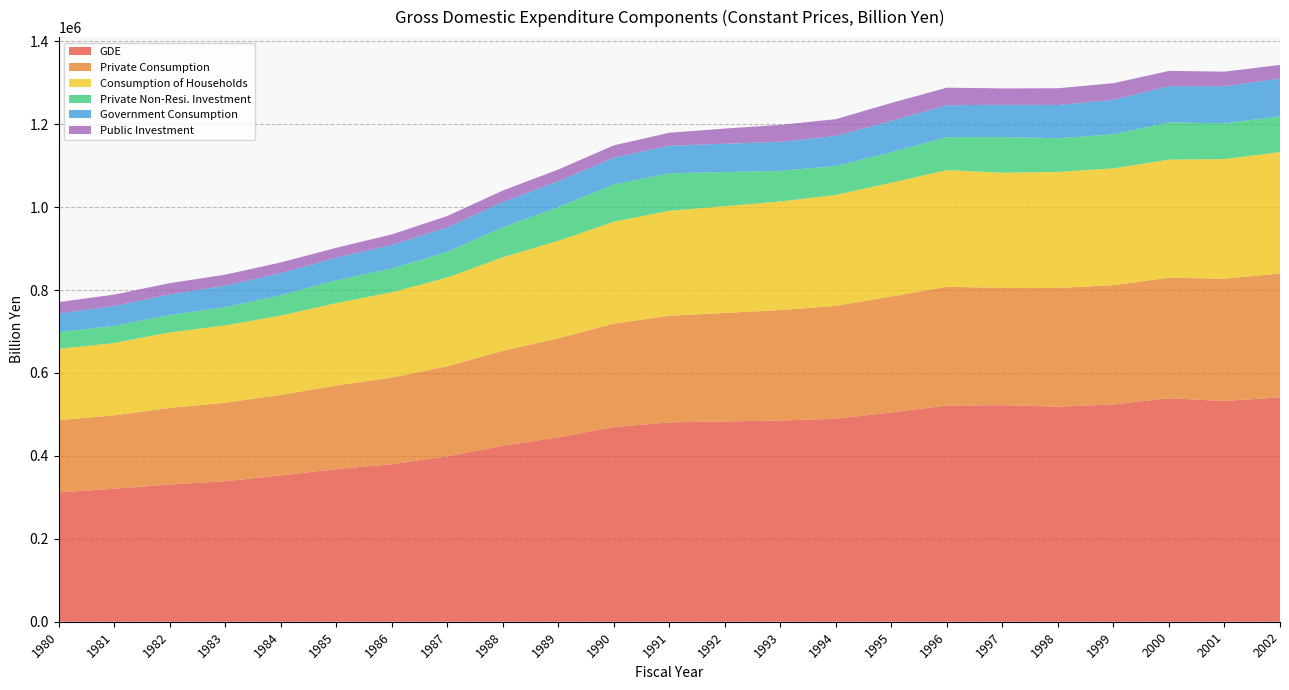

Reading right to left, list all the values displayed in this chart.

GDE: 2002=541105.1	2001=532444.9	2000=539161.1	1999=523981.7	1998=518706.3	1997=522220.9	1996=521364.8	1995=504827.3	1994=489588.4	1993=485298.2	1992=483022.4	1991=480855.3	1990=469567.2	1989=444876.0	1988=424294.0	1987=398927.1	1986=379845.6	1985=368211.9	1984=352924.6	1983=338991.9	1982=330912.0	1981=320726.7	1980=311988.1
Private Consumption: 2002=298891.8	2001=294798.9	2000=290585.4	1999=287946.8	1998=286104.1	1997=282965.4	1996=286514.5	1995=279472.2	1994=272215.1	1993=266382.5	1992=261717.7	1991=257141.4	1990=249355.1	1989=238716.4	1988=229047.4	1987=217229.6	1986=208975.1	1985=201565.6	1984=194156.2	1983=189188.8	1982=184665.6	1981=176912.7	1980=174234.2
Consumption of Households: 2002=292623.9	2001=288587.8	2000=284810.3	1999=281587.2	1998=279972.6	1997=277813.9	1996=281378.2	1995=274528.7	1994=267593.3	1993=261914.3	1992=257411.5	1991=253183.2	1990=245739.0	1989=235109.6	1988=225653.4	1987=214005.5	1986=205811.5	1985=198615.3	1984=191331.6	1983=186533.5	1982=182260.8	1981=174485.0	1980=171895.0
Private Non-Resi. Investment: 2002=86202.1	2001=86318.4	2000=89516.7	1999=81955.6	1998=81370.7	1997=85901.0	1996=79398.7	1995=73629.6	1994=69890.6	1993=73760.6	1992=82419.9	1991=90458.8	1990=90232.2	1989=81291.7	1988=72393.5	1987=61819.3	1986=57120.5	1985=55047.1	1984=49028.7	1983=43836.8	1982=41948.9	1981=41561.2	1980=40361.0
Government Consumption: 2002=91174.4	2001=89433.9	2000=87508.8	1999=83500.6	1998=80103.1	1997=77836.8	1996=77120.7	1995=75319.6	1994=72462.5	1993=70187.7	1992=68152.5	1991=66409.5	1990=64306.7	1989=62469.9	1988=60827.3	1987=58949.9	1986=56994.3	1985=54433.4	1984=53382.6	1983=51975.0	1982=49554.4	1981=47688.3	1980=44975.4
Public Investment: 2002=32851.8	2001=35081.6	2000=36898.0	1999=39845.8	1998=40408.7	1997=39520.7	1996=42243.7	1995=43451.9	1994=40355.6	1993=40899.2	1992=36670.1	1991=31234.1	1990=29701.0	1989=28190.9	1988=27678.2	1987=27566.1	1986=25344.6	1985=23976.3	1984=25624.4	1983=26531.2	1982=27266.1	1981=27606.8	1980=27394.3